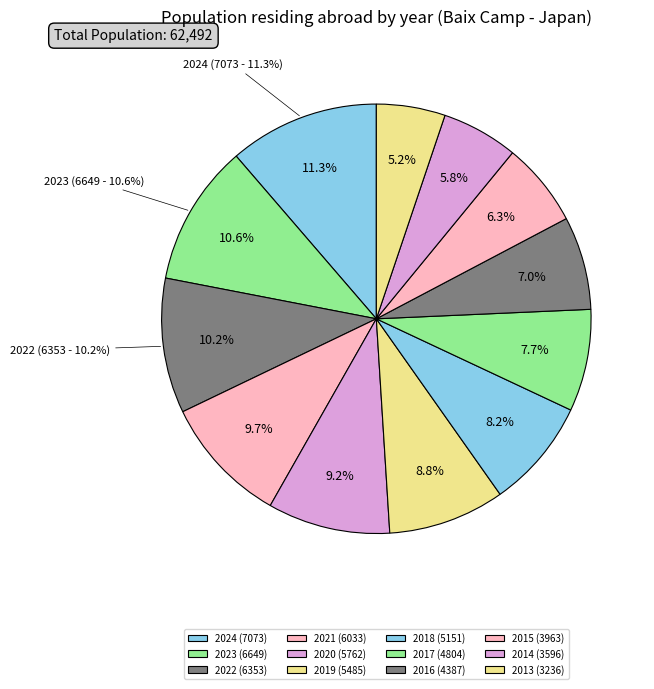

Does 2019 account for over 50% of the chart?

No